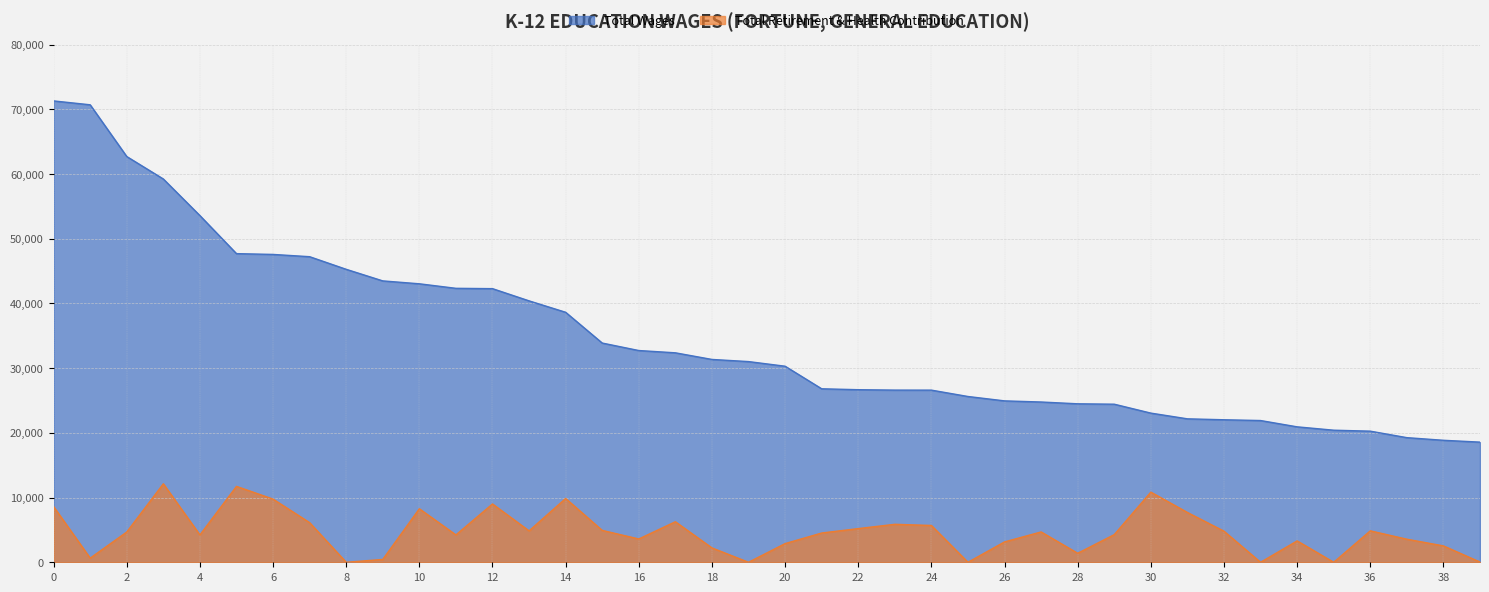

What is the spread (max minus min) of values at Teacher?

47106